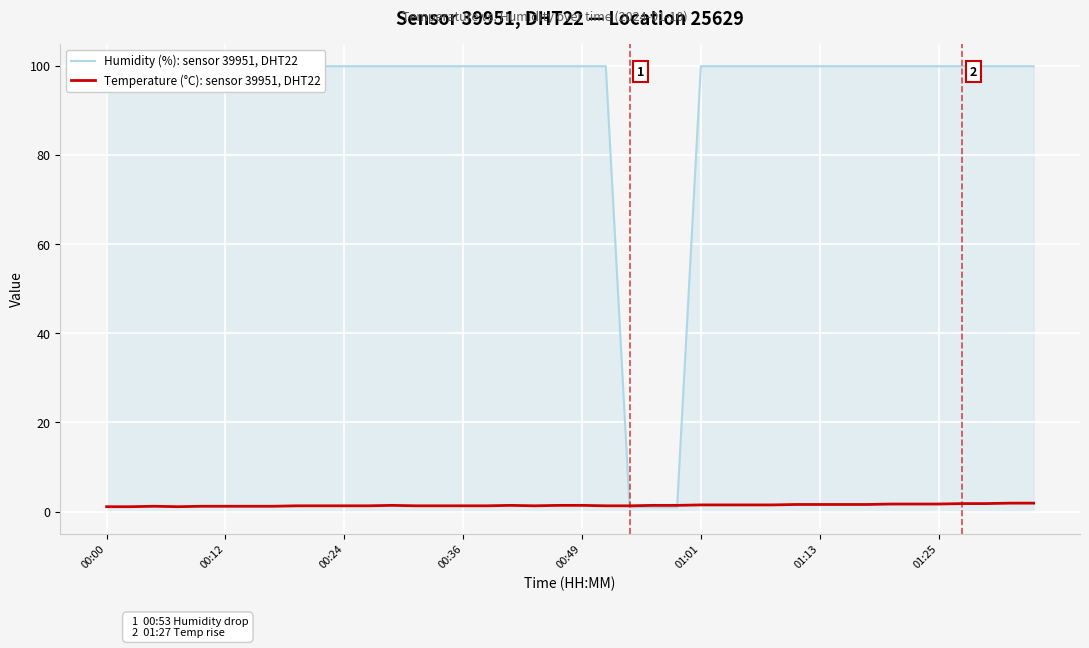

How many times do Temperature (°C): sensor 39951, DHT22 and Humidity (%): sensor 39951, DHT22 cross each other?

2